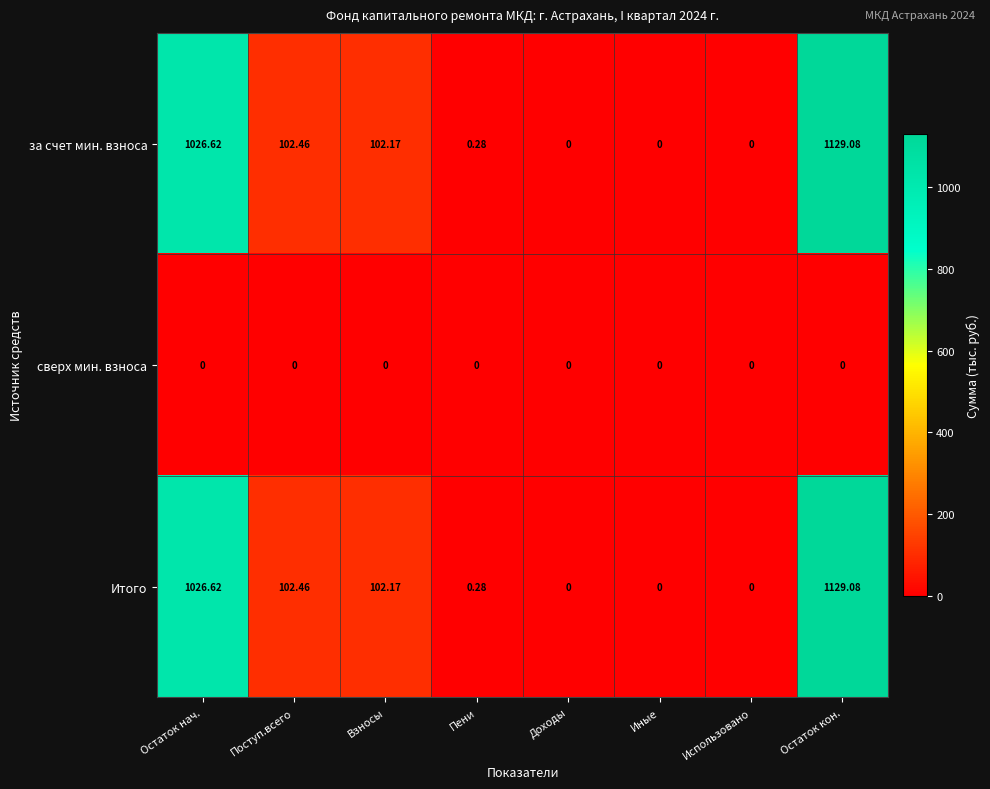

Is the value of сверх мин. взноса at Пени greater than the value of Итого at Взносы?

No